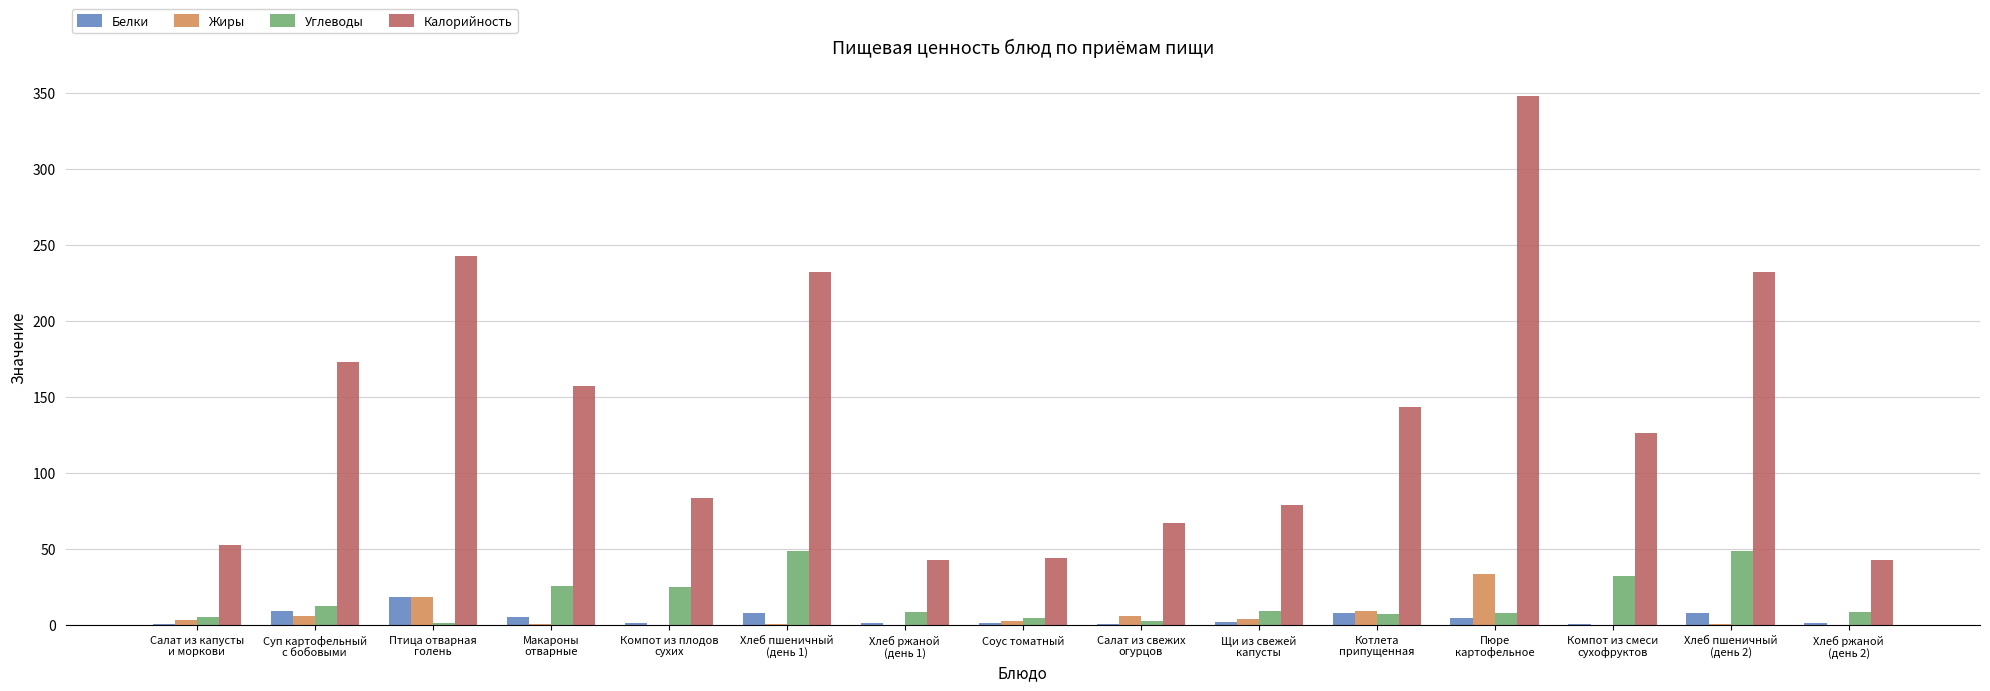

What is the maximum value shown in the chart?

348.0